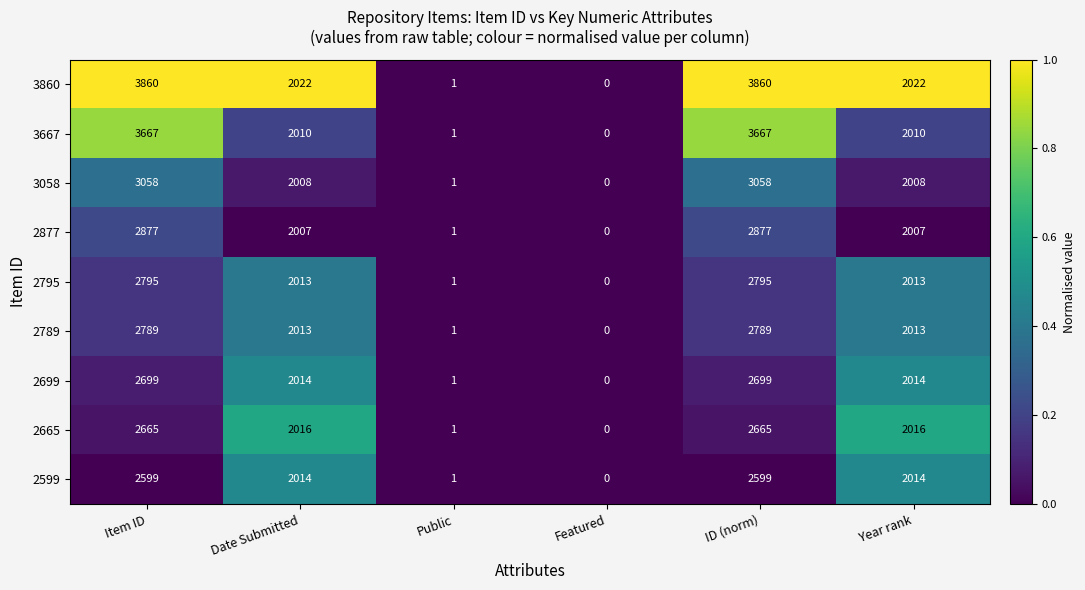

What is the sum of the 2789 values at Year rank and ID (norm)?

4802